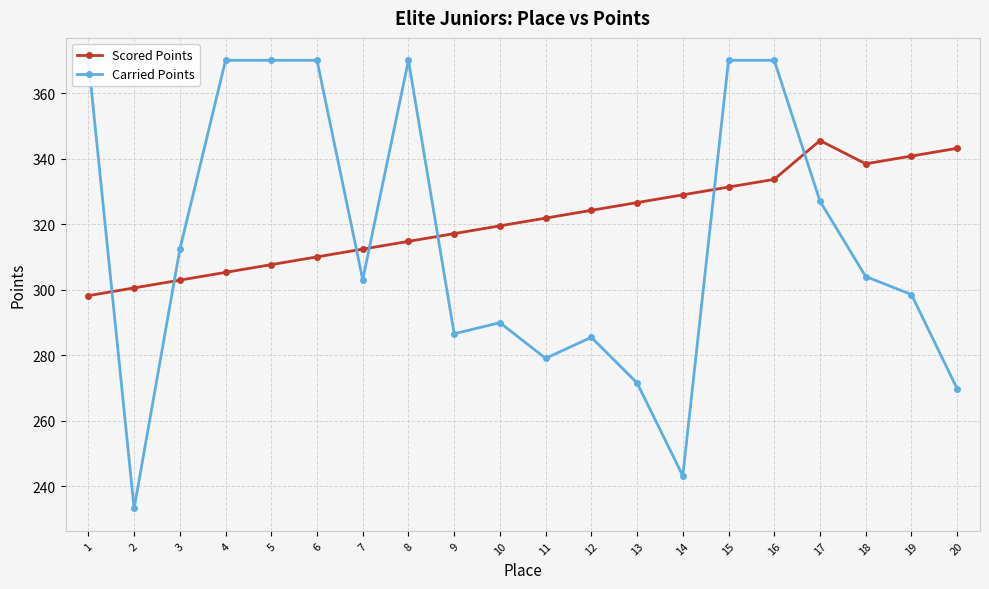

What is the spread (max minus min) of values at 17?

18.5